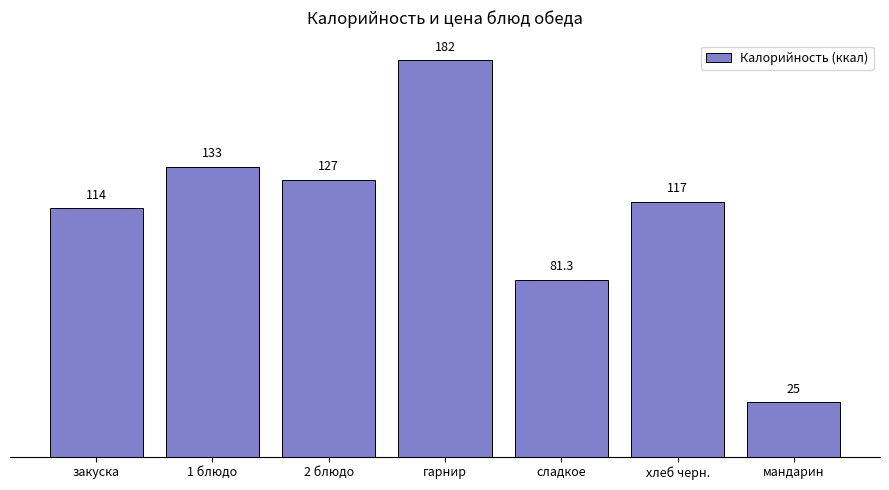

What is the label of the 5th bar from the left?

сладкое